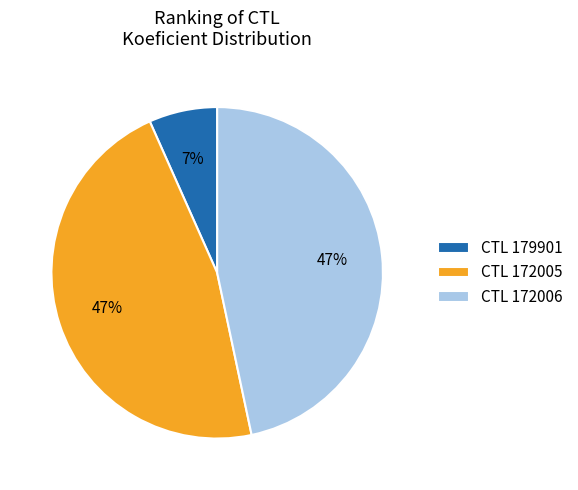

To the nearest percent, what is the average slice percentage?

33%